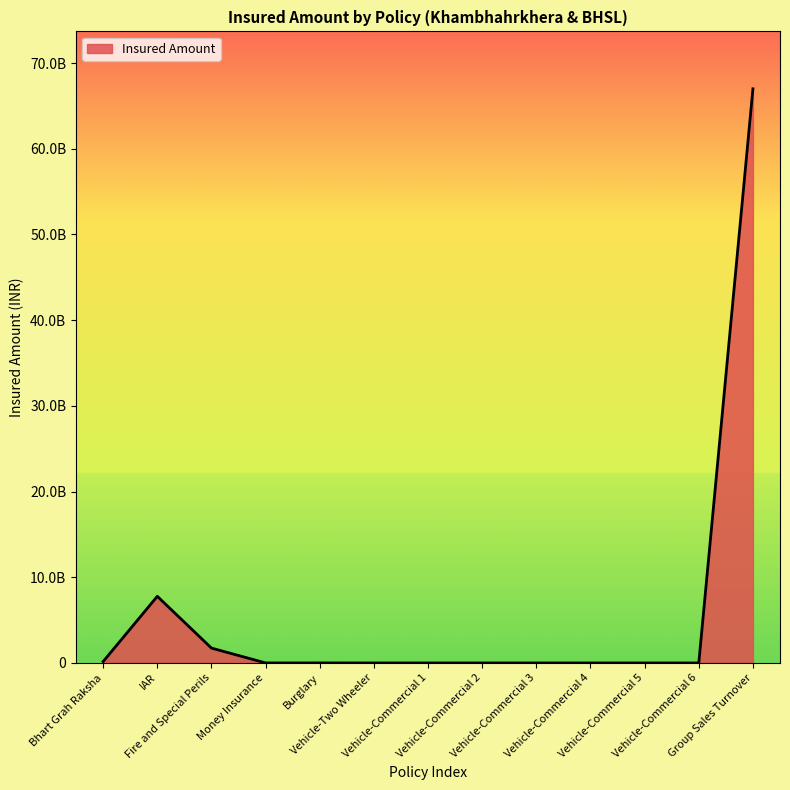

Does the chart display data point markers on the line(s)?

No